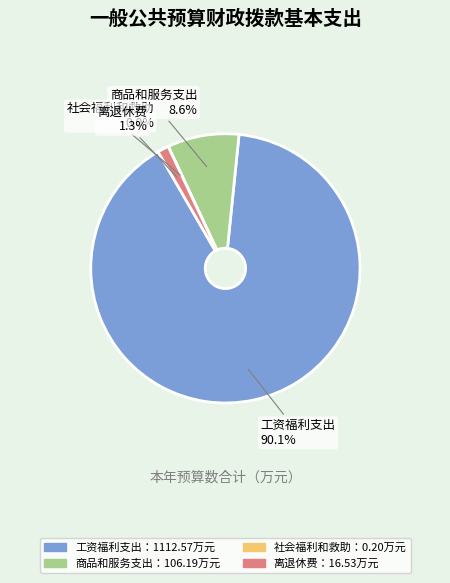

Which has a higher value, 离退休费 or 工资福利支出?

工资福利支出